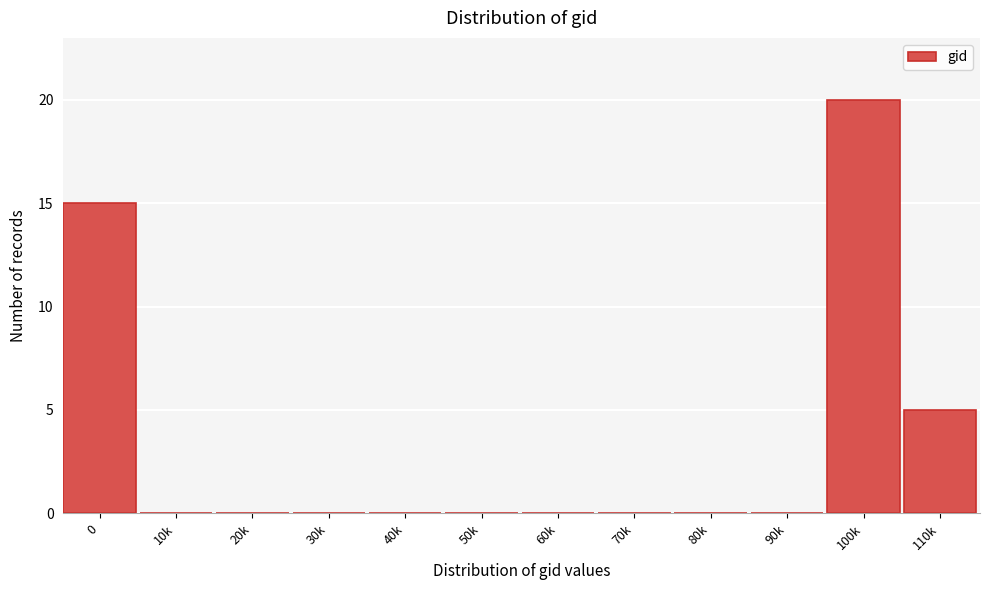

Reading left to right, extract all data points from this chart.

0=15	10k=0	20k=0	30k=0	40k=0	50k=0	60k=0	70k=0	80k=0	90k=0	100k=20	110k=5